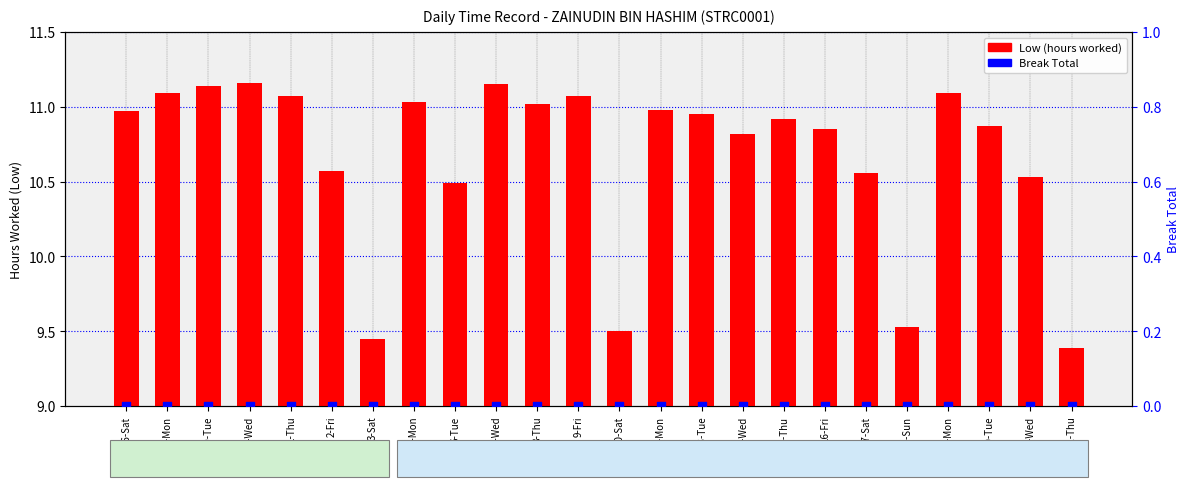

At which category is the sum across all series the highest?

30-Wed